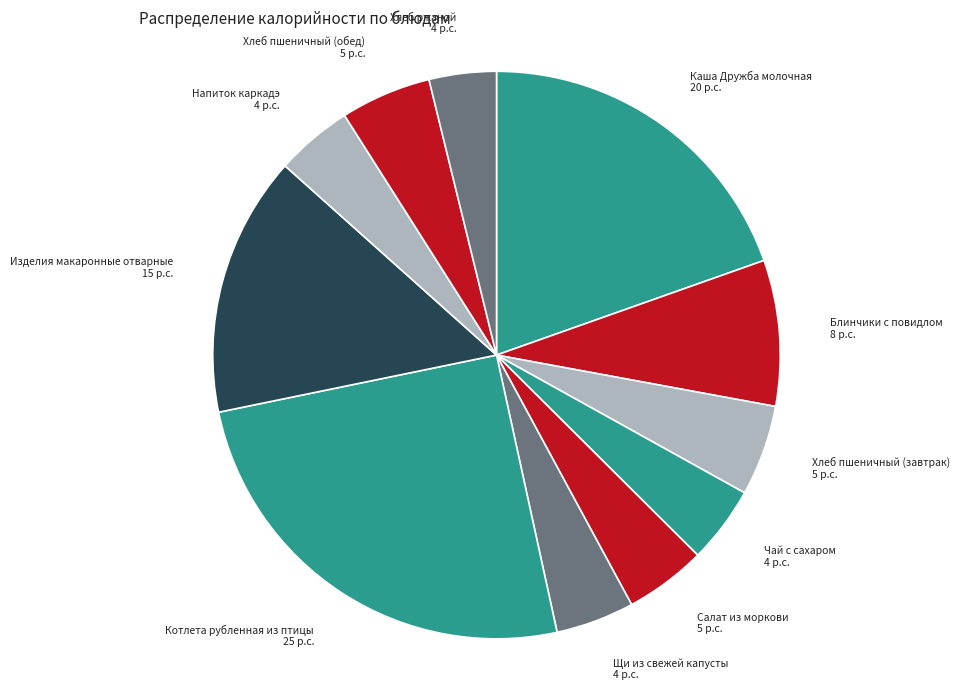

Does Щи из свежей капусты account for over 50% of the chart?

No